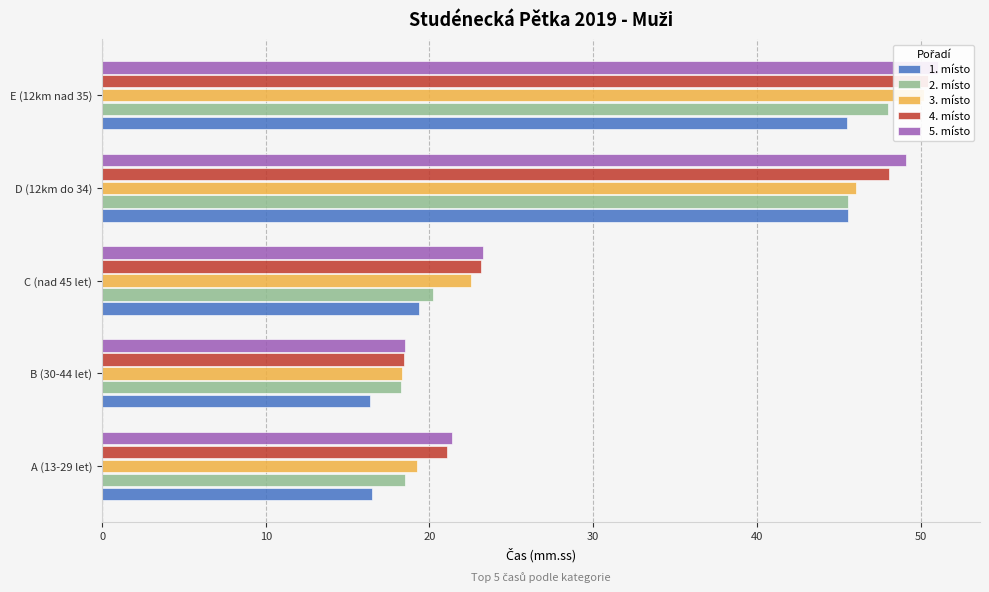

Which series has the largest total across all categories?

5. místo